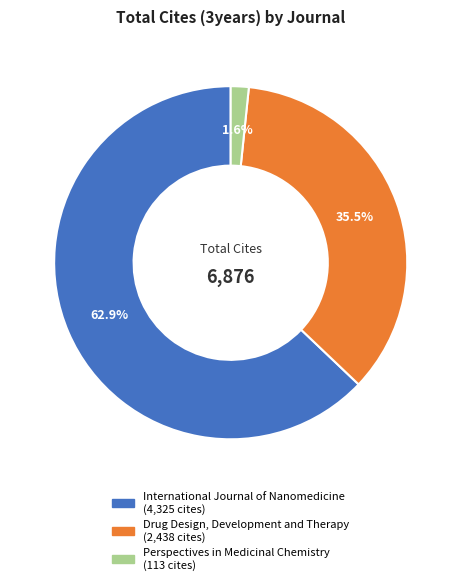

Count the number of slices in the pie.

3